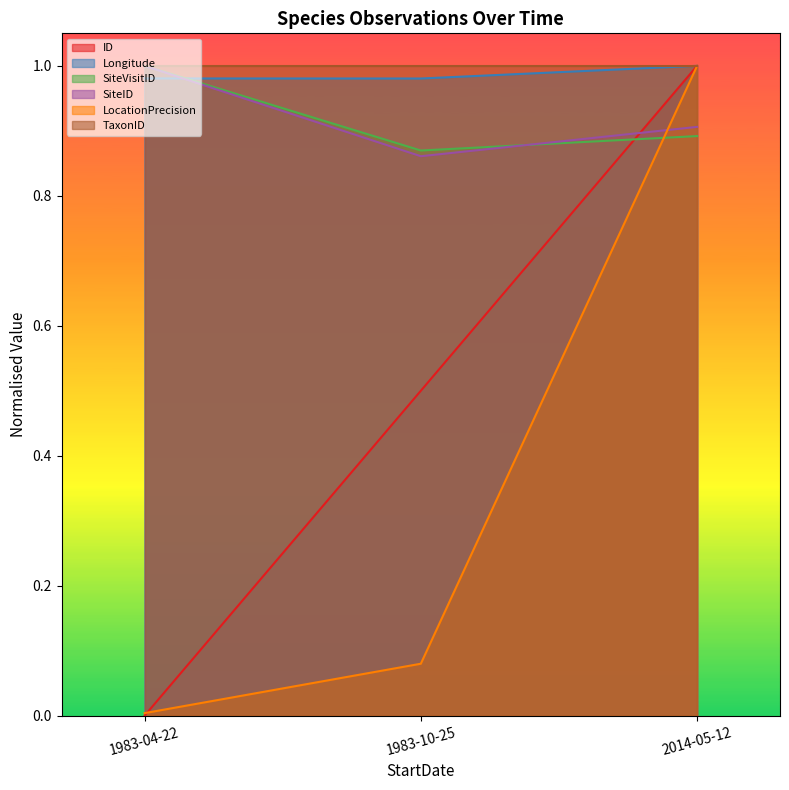

At which label is SiteVisitID closest to 0?

1983-10-25